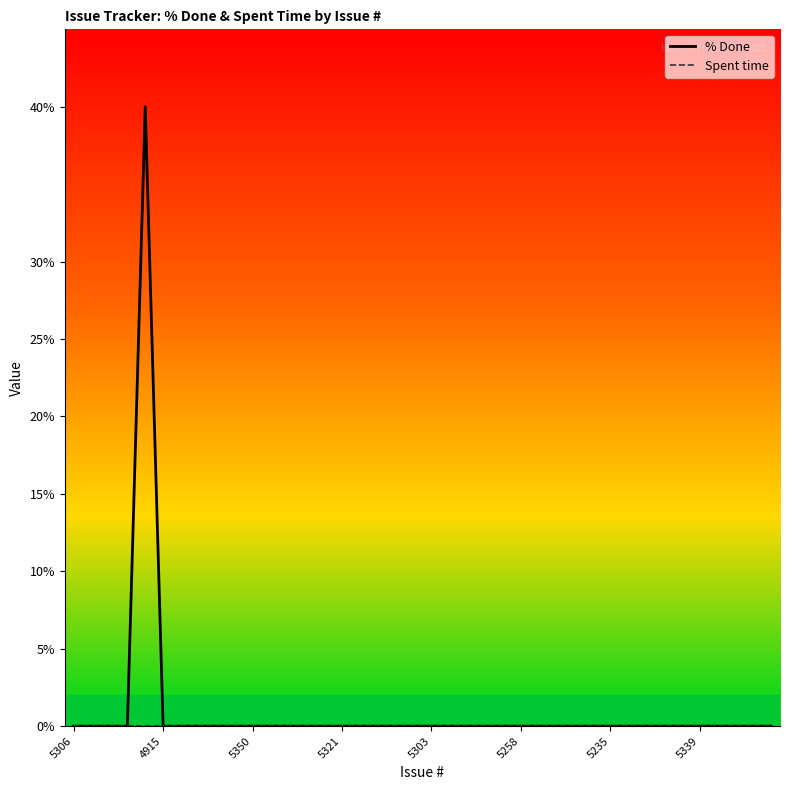

At how many categories does at least one series exceed 36?

1